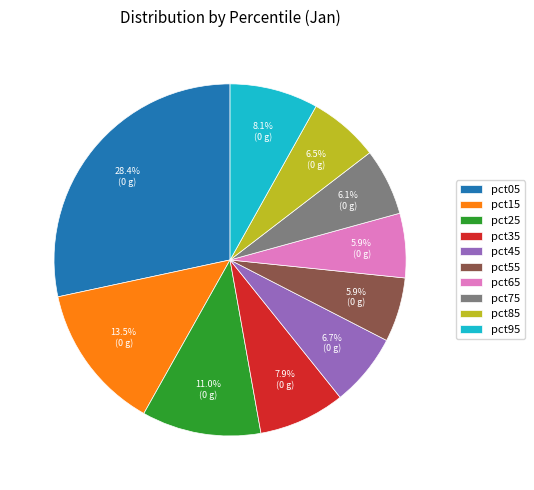

Does pct75 represent more than half of the total?

No